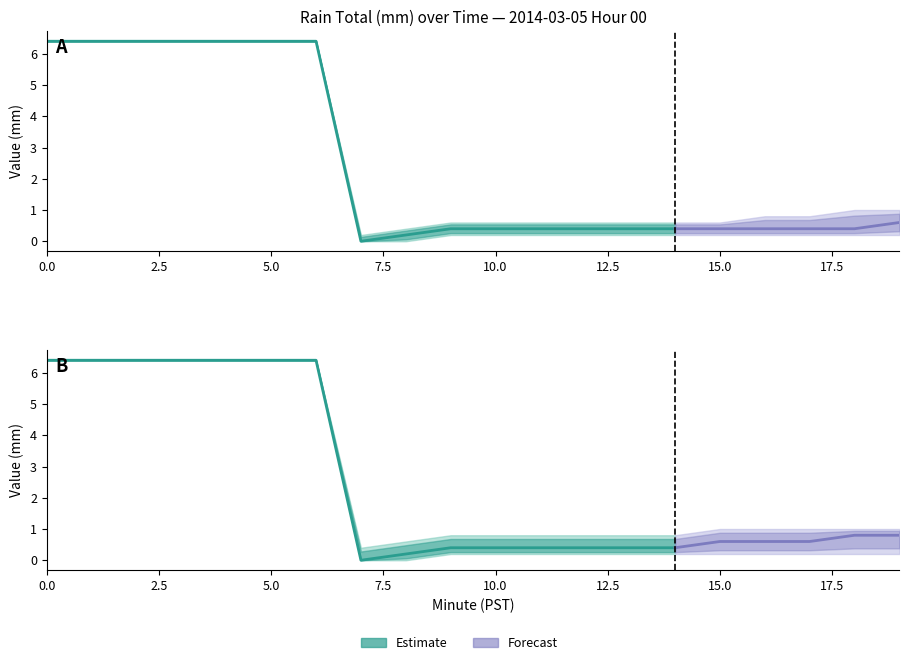

How many values in Value_mid2 are above zero?

19